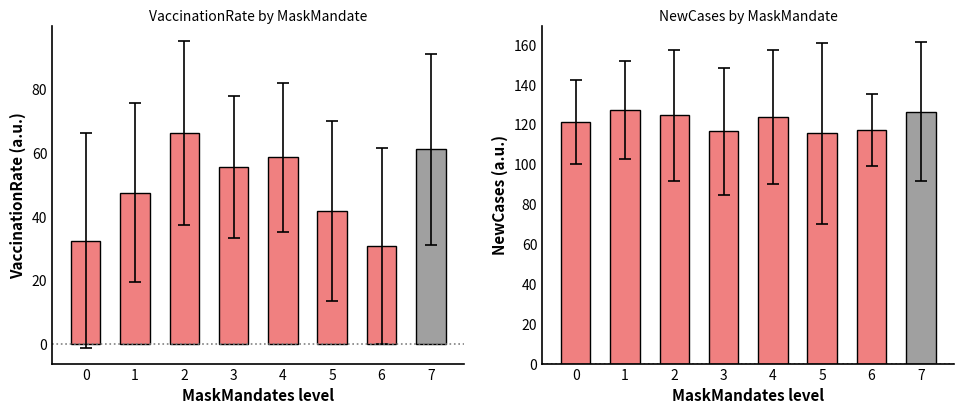

Which series has the largest range (max minus min)?

VaccinationRate